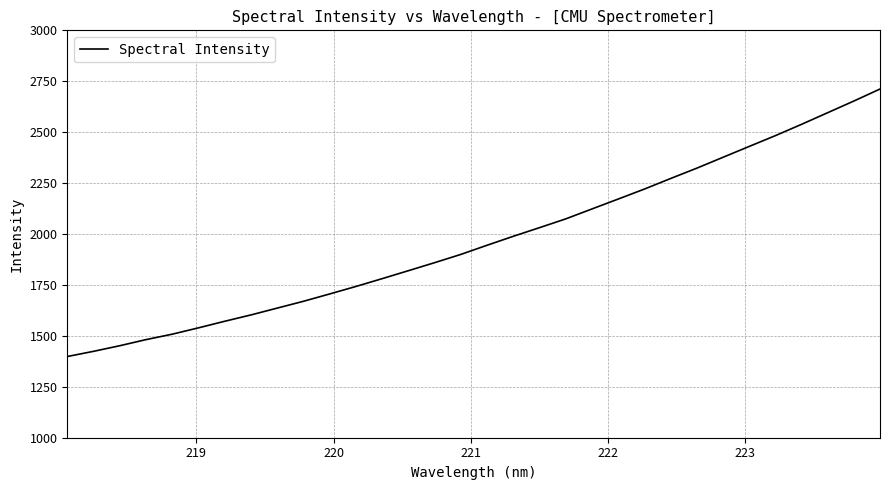

What is the minimum value shown in the chart?

1398.6